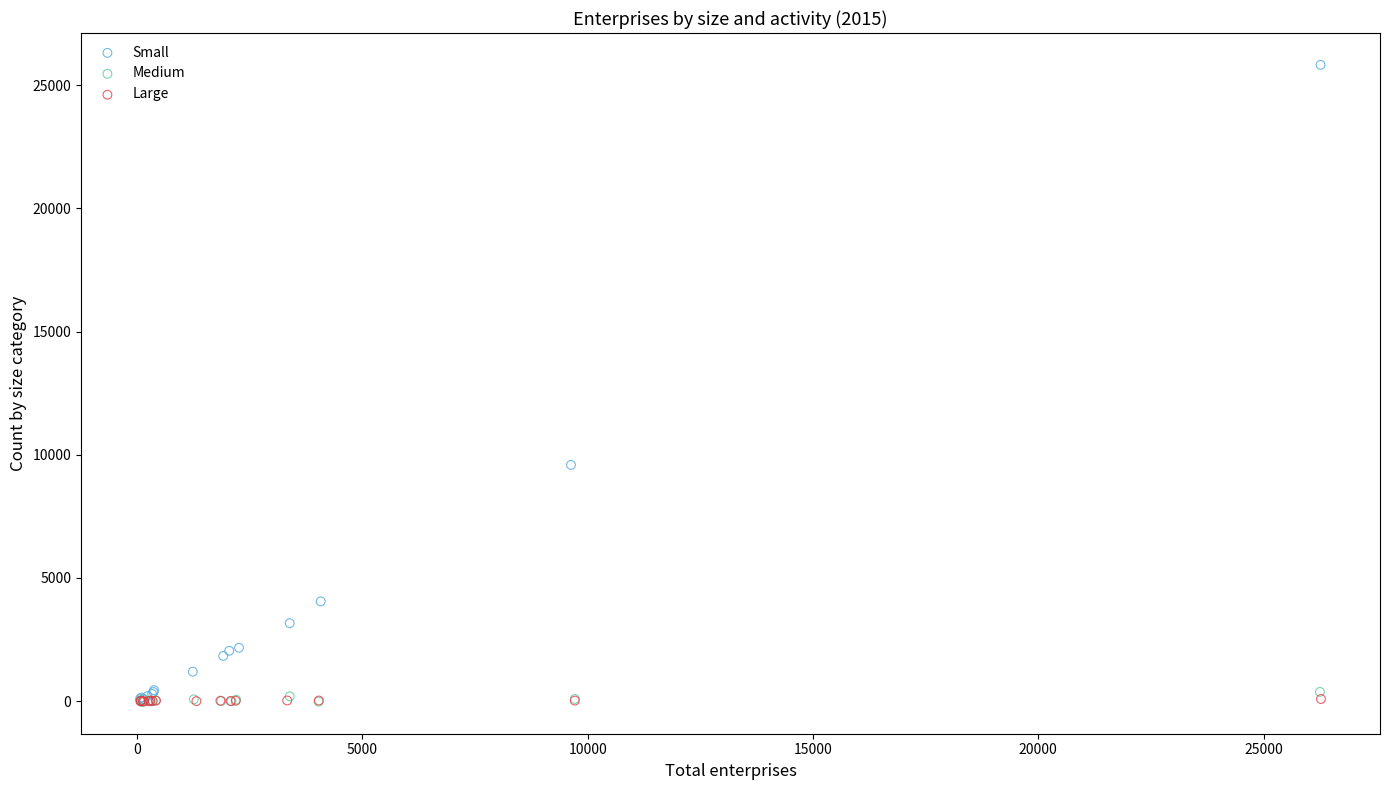

Which series reaches the maximum Y coordinate?

Small